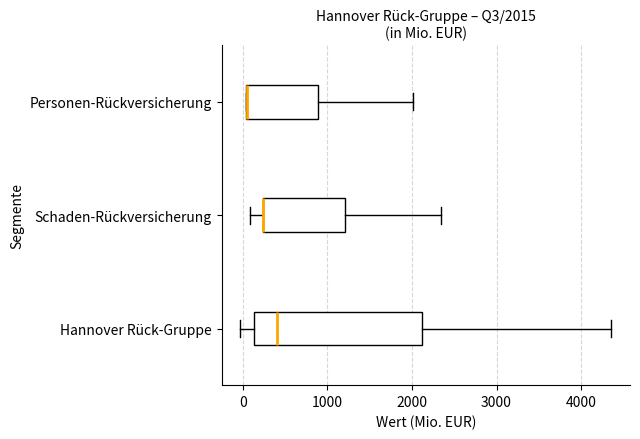

Comparing the boxes themselves (not the whiskers), which one is the widest?

Hannover Rück-Gruppe